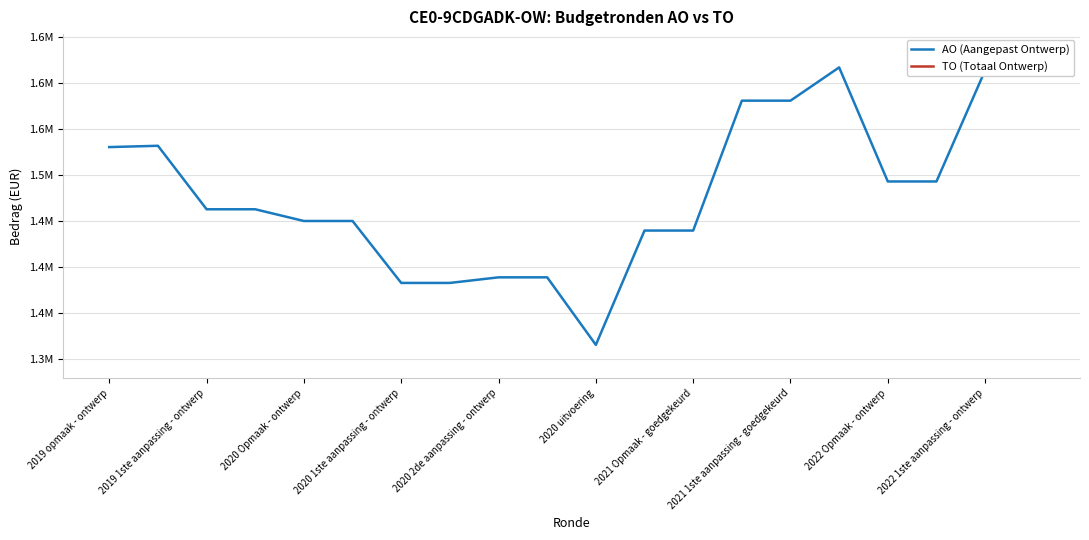

At which category is the sum across all series the highest?

15